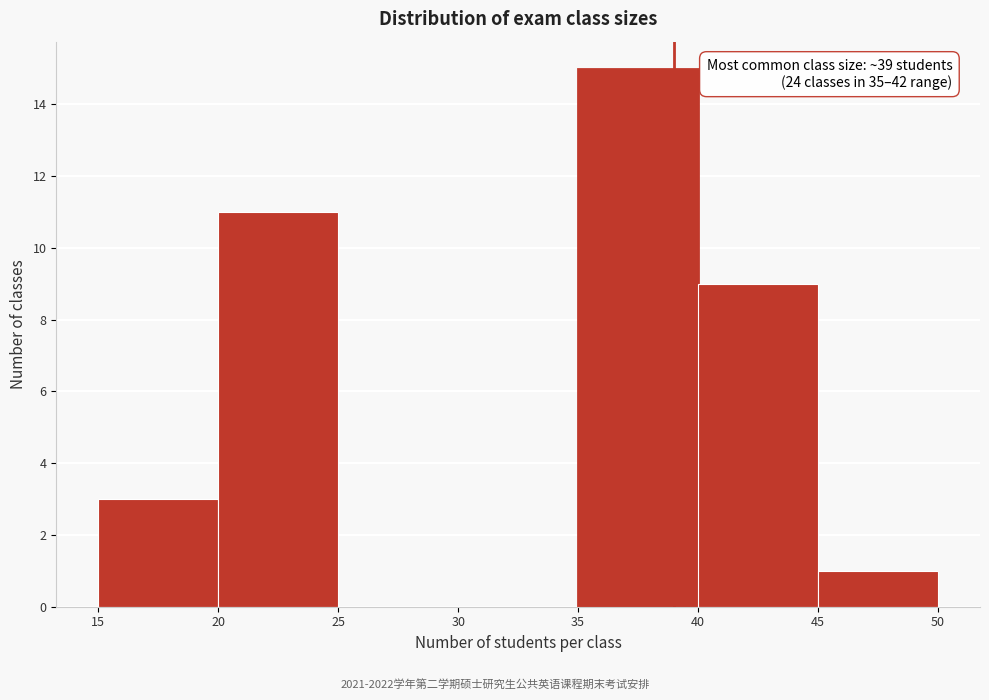

Over which range of the x-axis is the bar tallest?

35 to 40